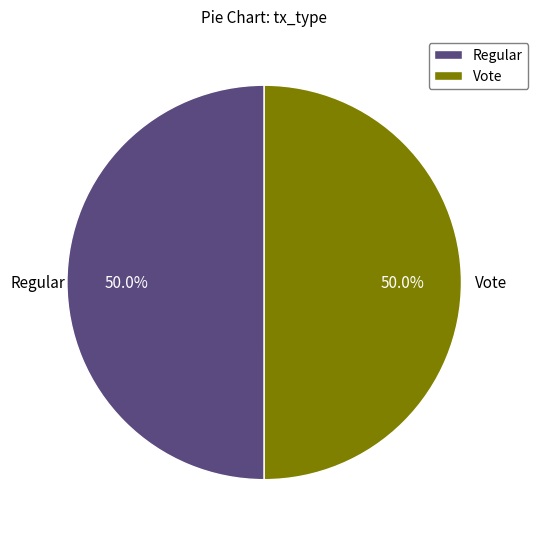

To the nearest percent, what is the average slice percentage?

50%